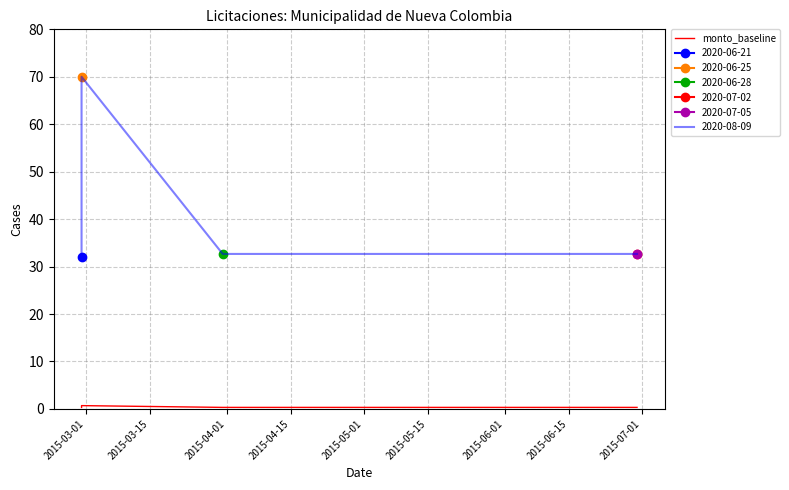

The chart shows a value of 0.5 at 2015-03-15. True or false?

False